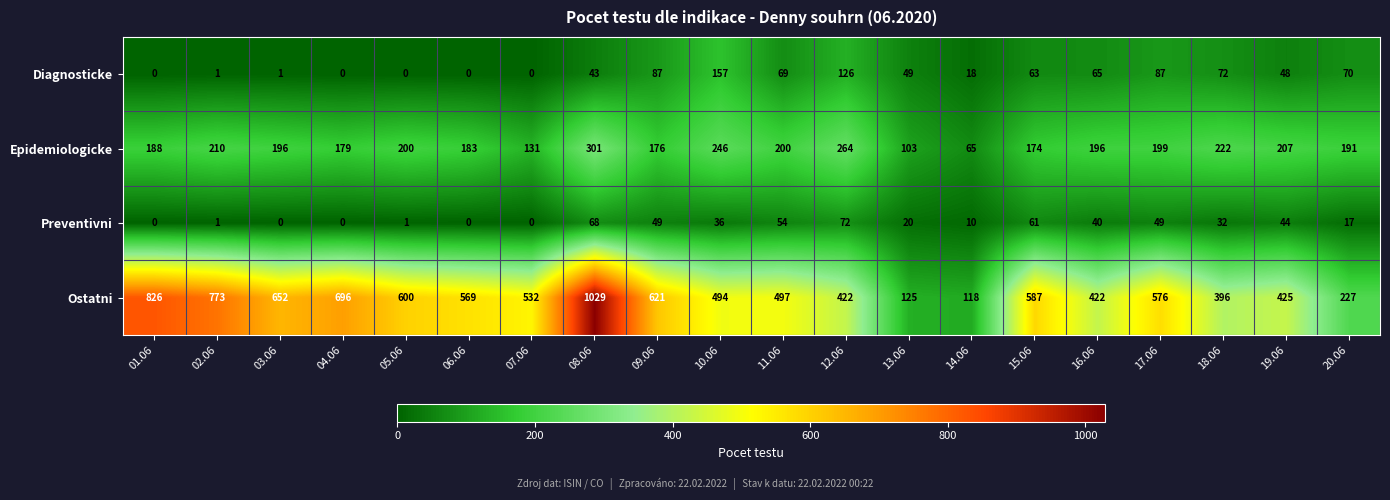

At which label does Diagnosticke first exceed 49?

09.06